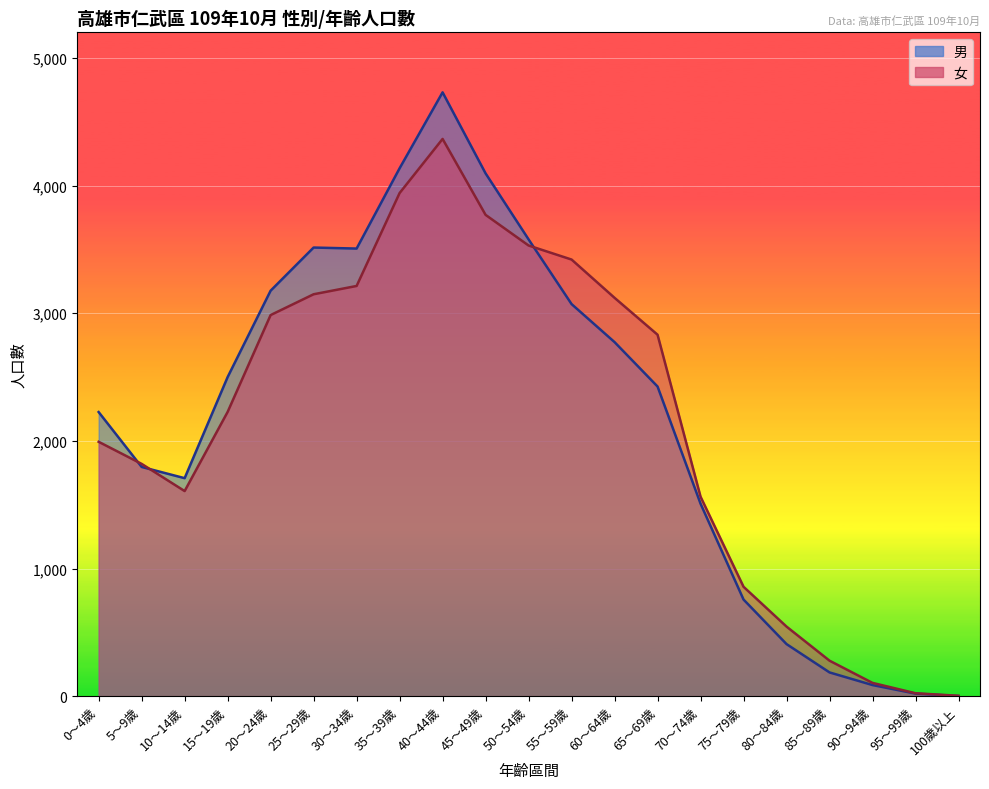

What is the greatest value displayed?

4731